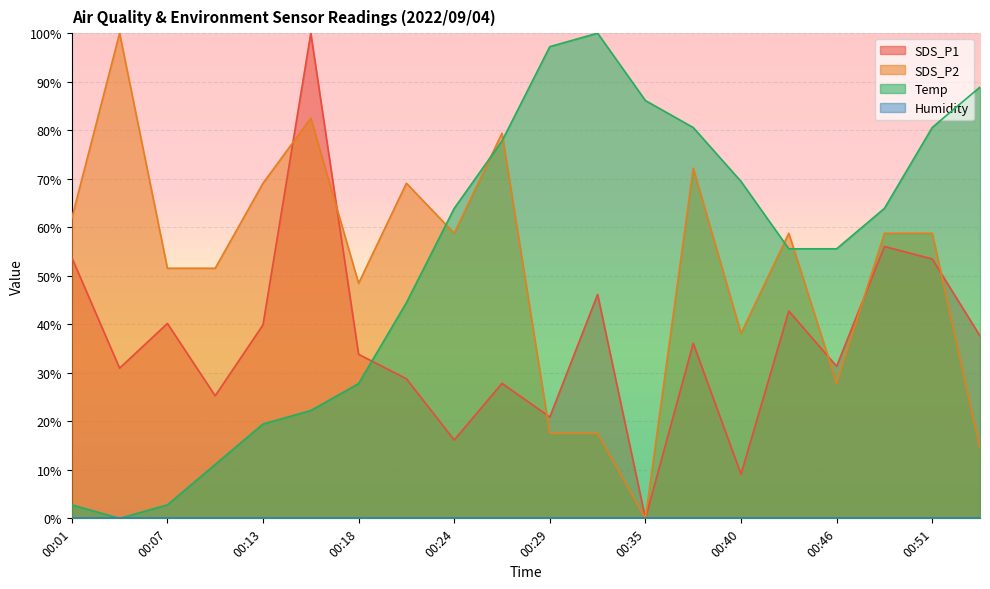

Rank the series at 00:54 from lowest to highest value.

SDS_P2, SDS_P1, Temp